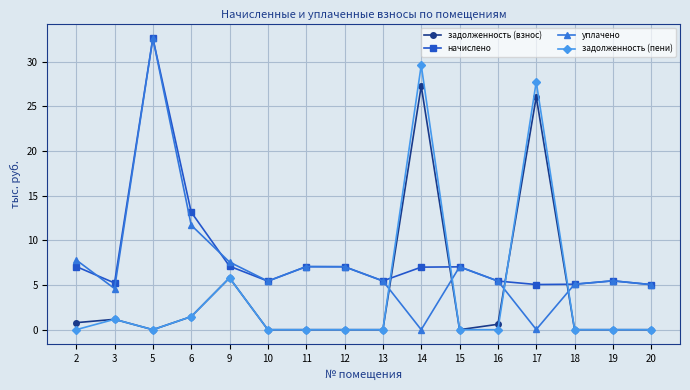

True or false: начислено and уплачено cross at least once.

True